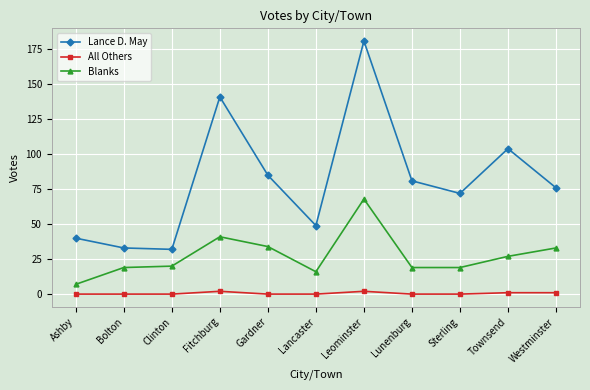

How many lines are shown in the chart?

3